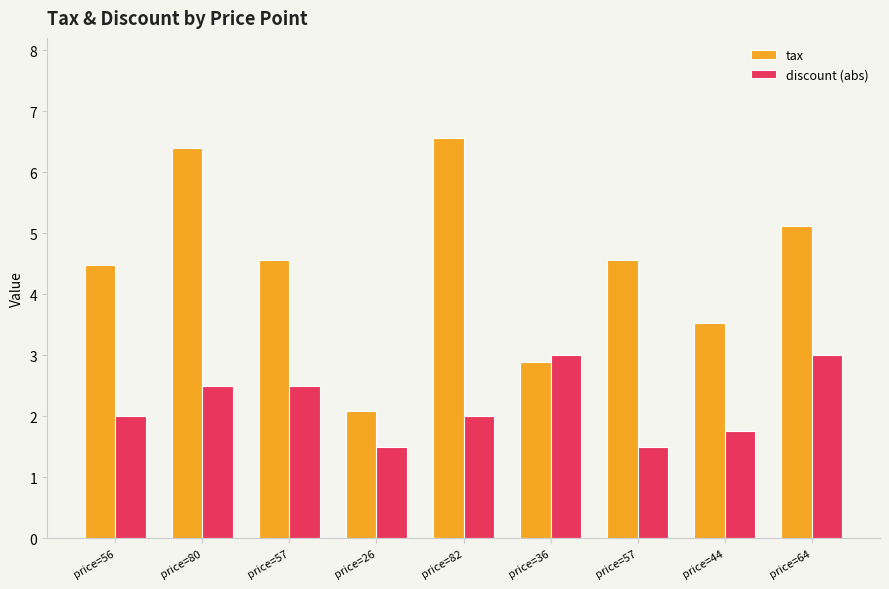

At which label is discount (abs) closest to 2?

price=56